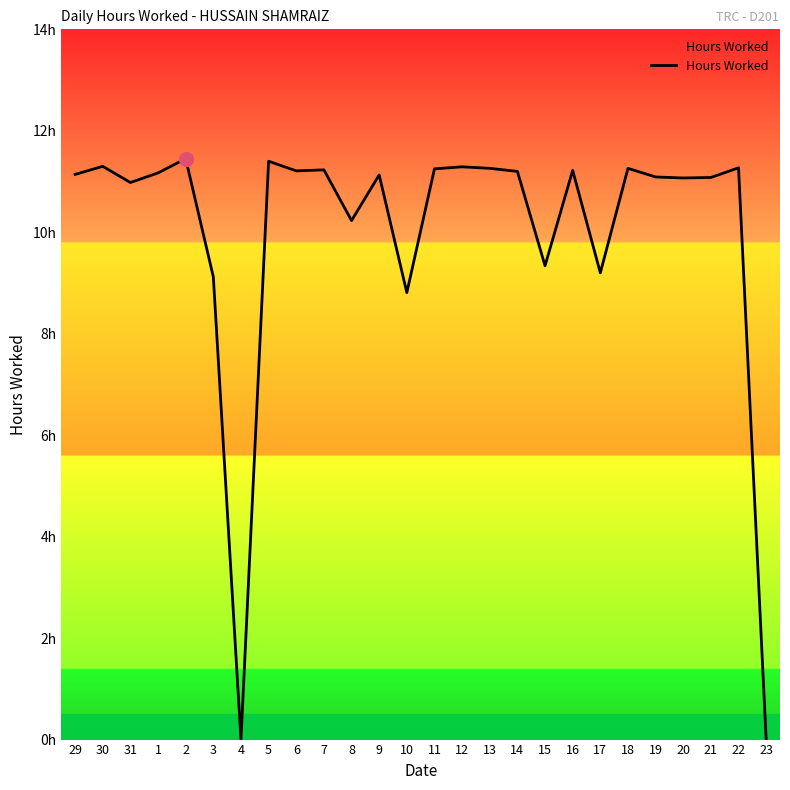

Does the chart display data point markers on the line(s)?

No